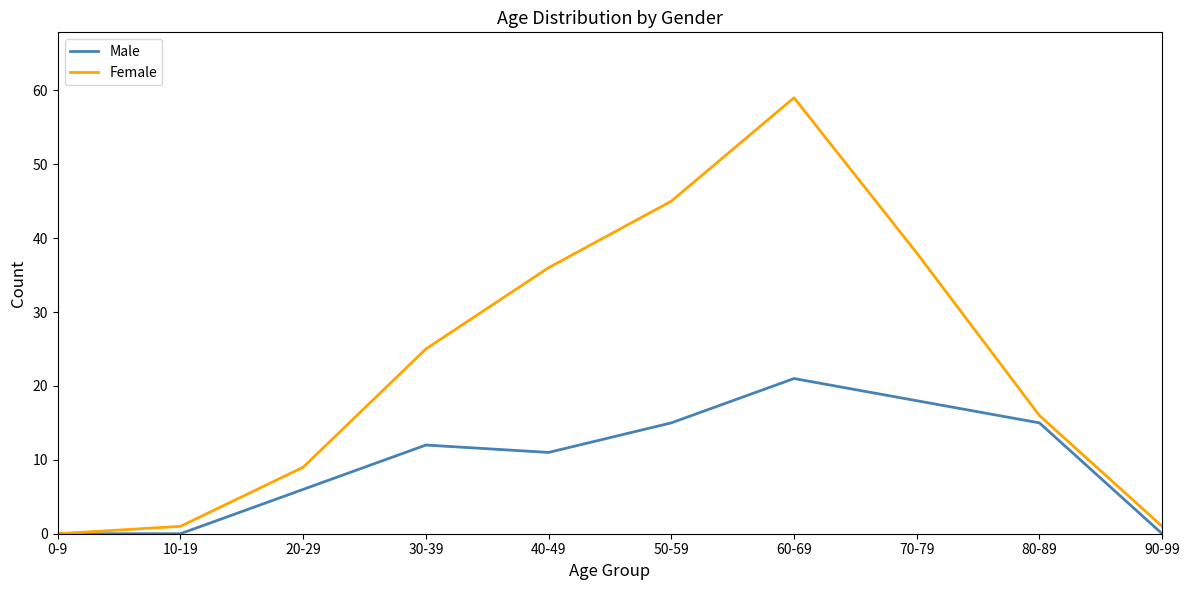

Rank the series by their maximum value, from highest to lowest.

Female, Male